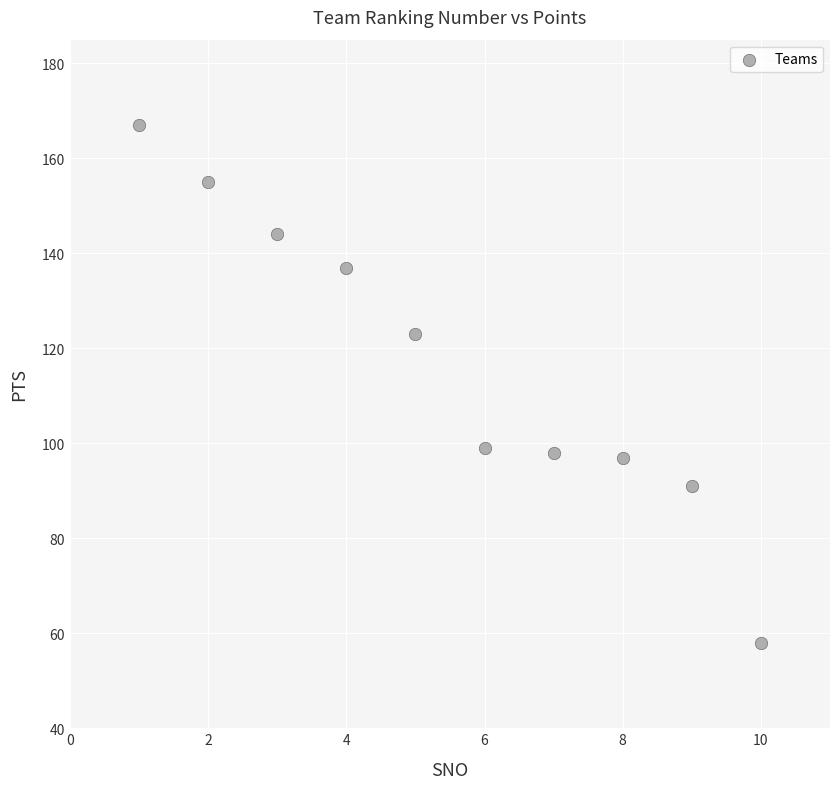

What Y value in the scatter plot is closest to 112?

123